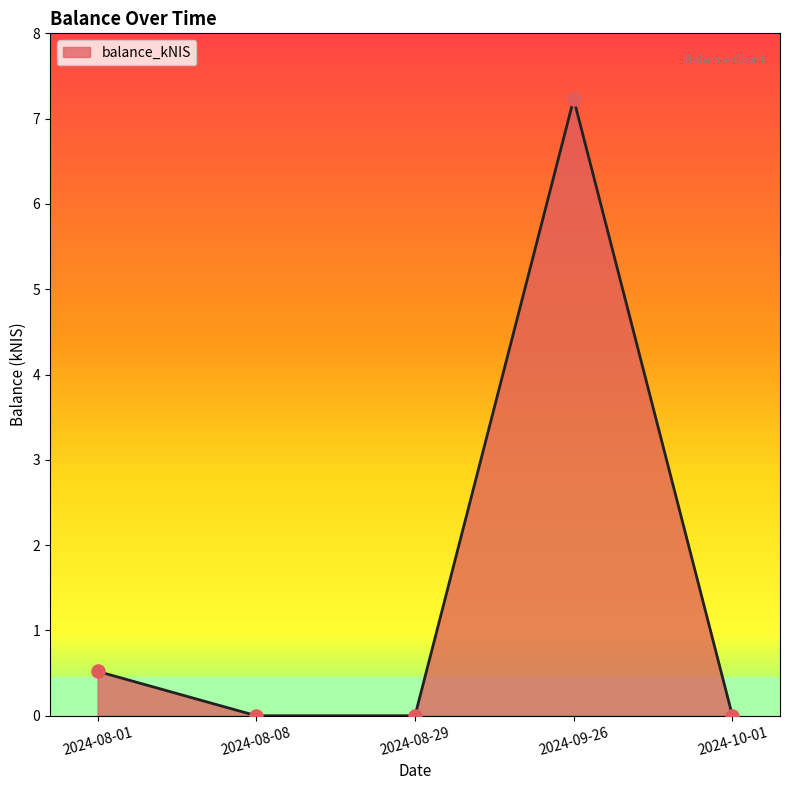

What is the change in value from 2024-09-26 to 2024-10-01?

-7.2